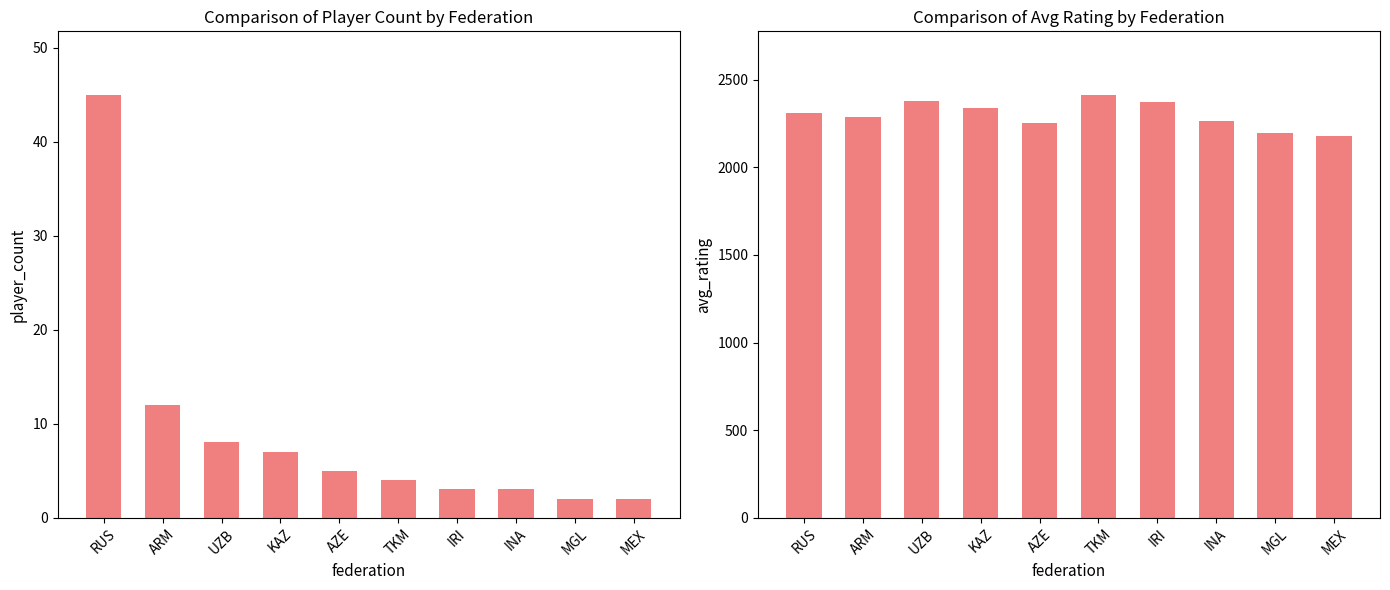

Rank the series at IRI from lowest to highest value.

Count by Federation, Avg Rating by Federation